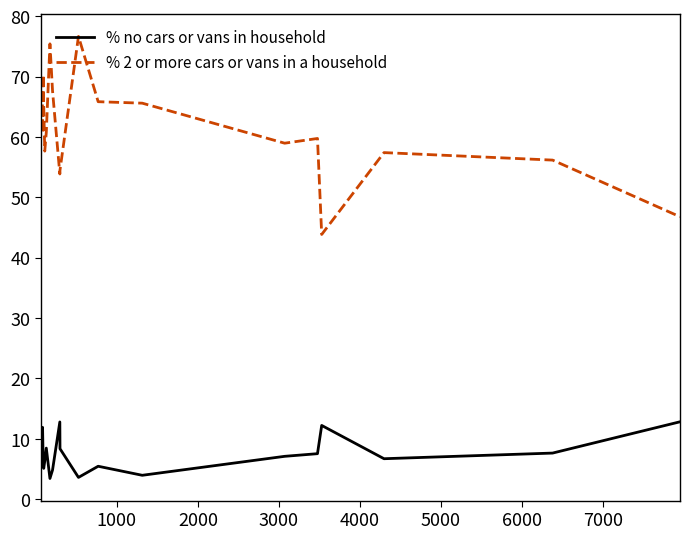

What is the greatest value displayed?

76.7